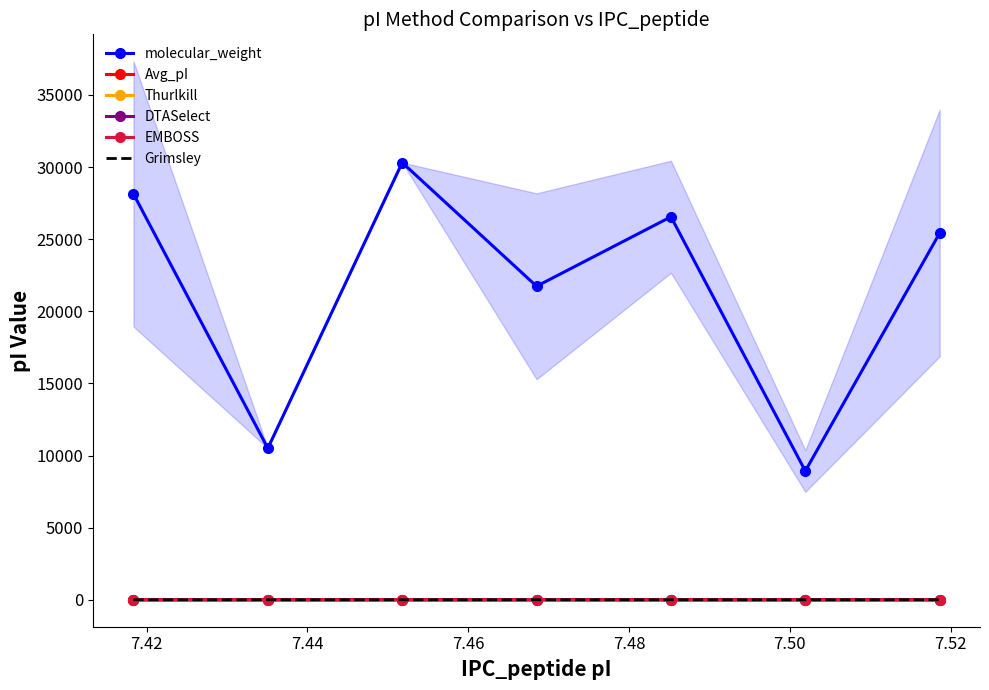

True or false: molecular_weight and DTASelect cross at least once.

False